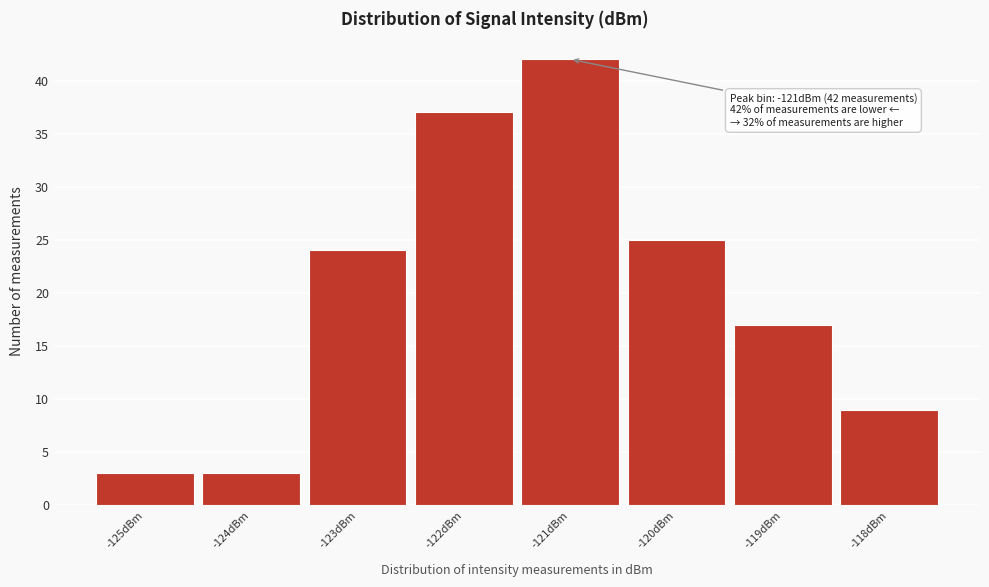

Reading right to left, list all the values displayed in this chart.

-118dBm=9	-119dBm=17	-120dBm=25	-121dBm=42	-122dBm=37	-123dBm=24	-124dBm=3	-125dBm=3